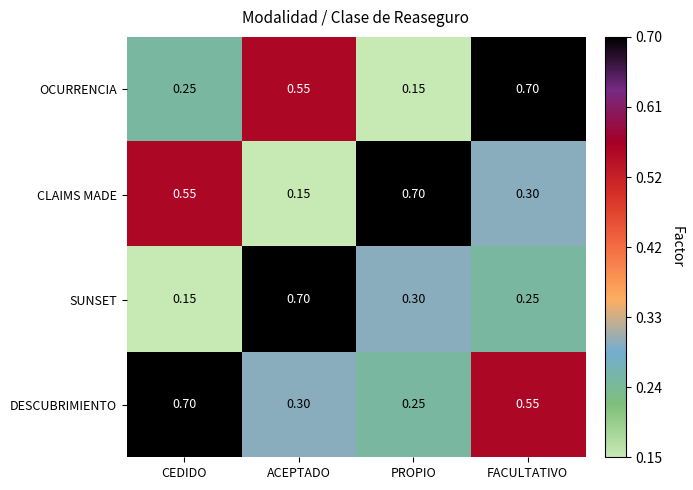

Is the value of SUNSET at FACULTATIVO greater than the value of DESCUBRIMIENTO at CEDIDO?

No